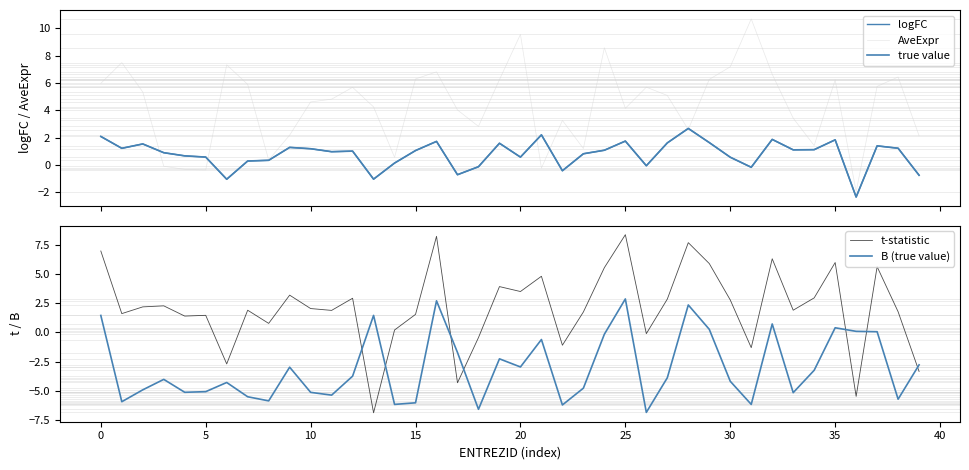

True or false: B (true value) and t-statistic cross at least once.

True